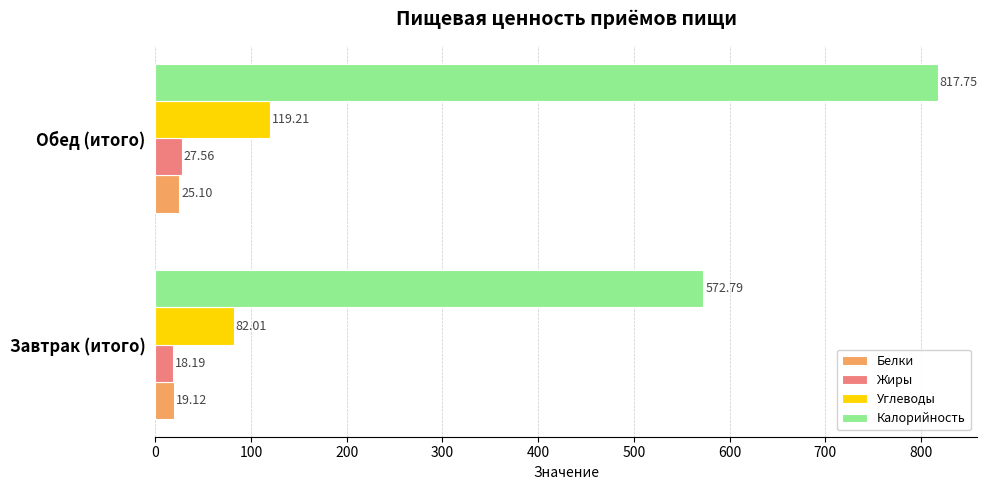

What is the lowest value of the Углеводы series?

82.0